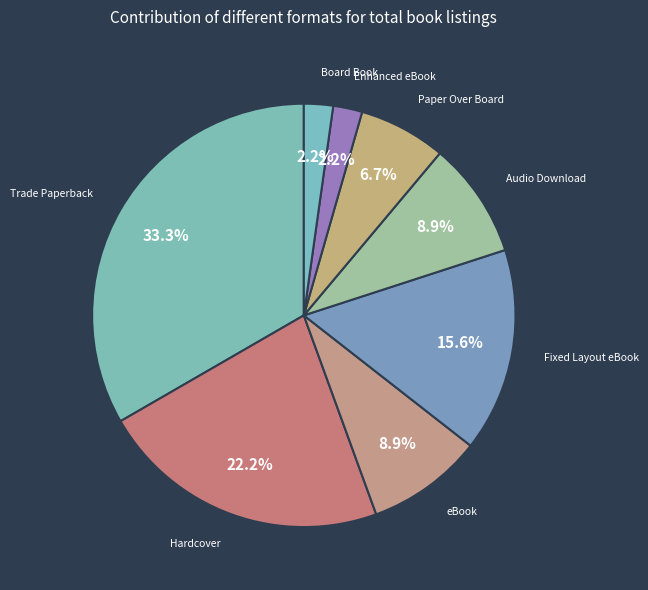

How many segments does this pie chart have?

8